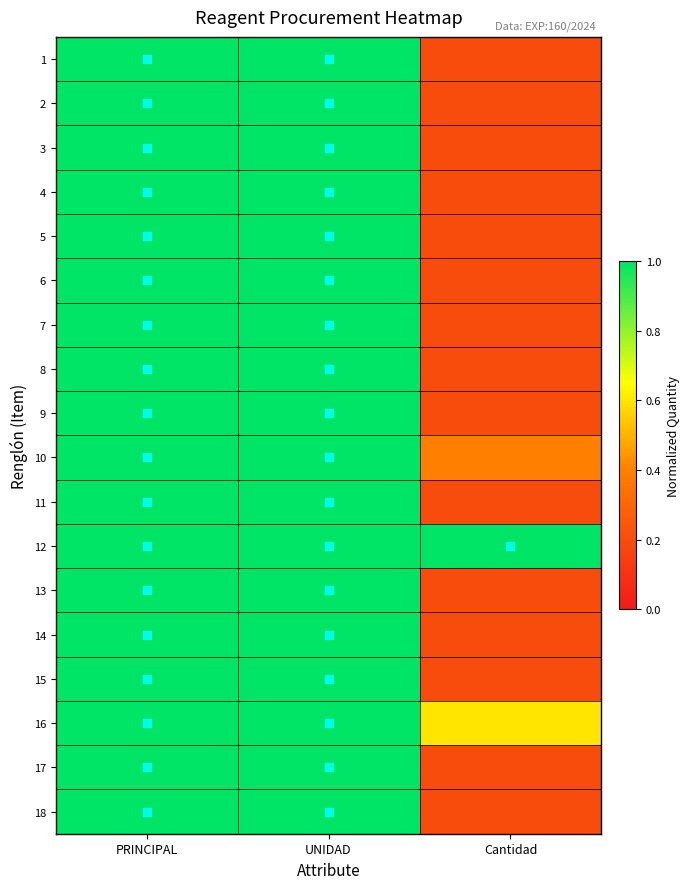

Between UNIDAD and Cantidad, which is larger?

UNIDAD